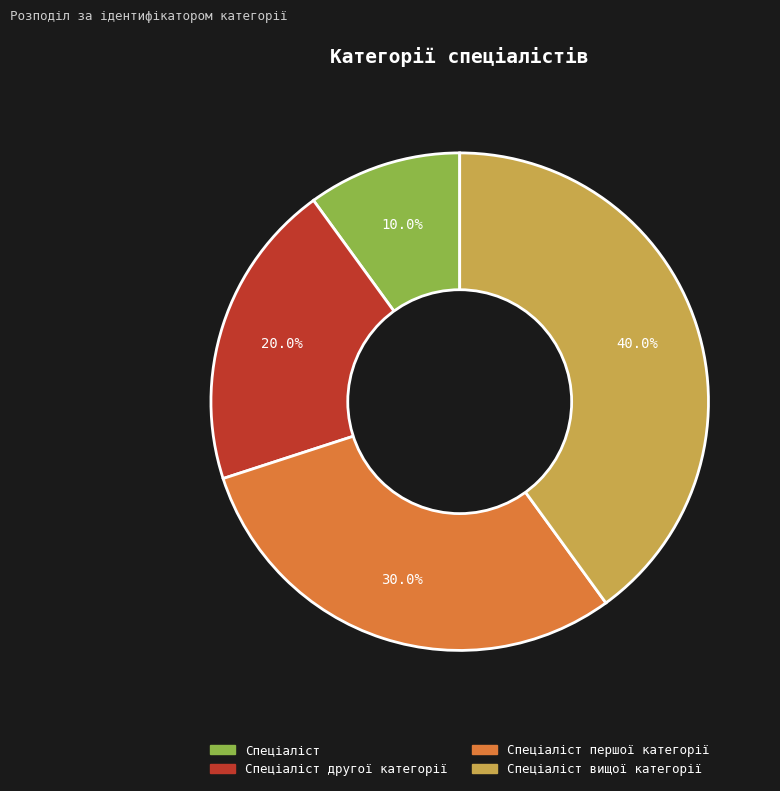

What is the smallest slice in the pie chart?

Спеціаліст